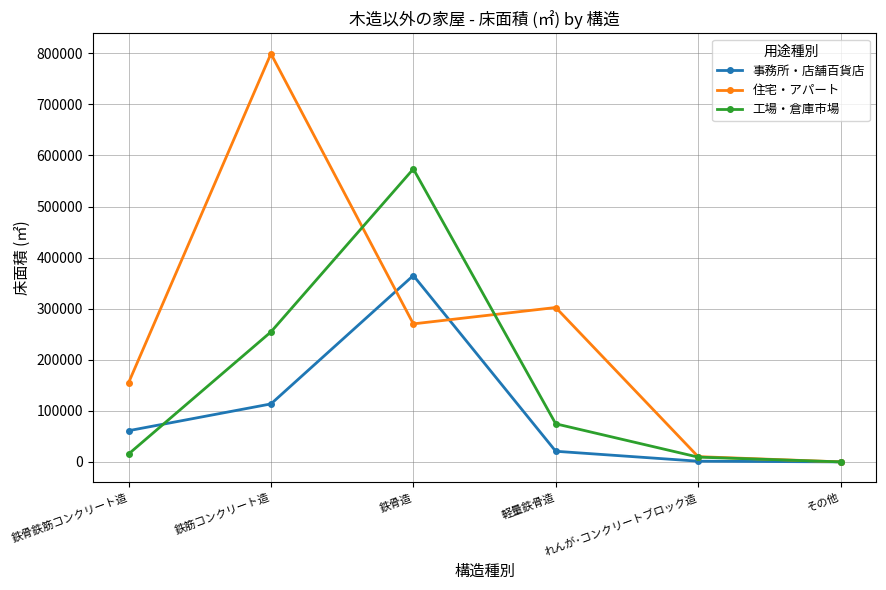

What is the label of the 2nd point from the right?

れんが･コンクリートブロック造